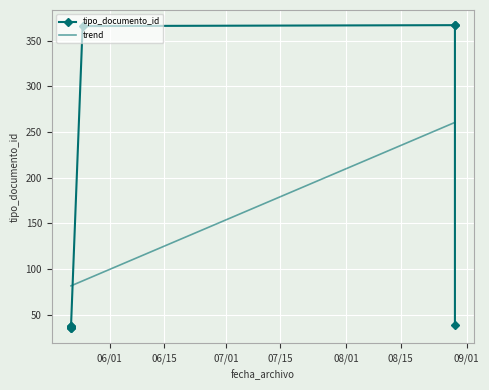

At which label is the value closest to 201?

2017-08-29